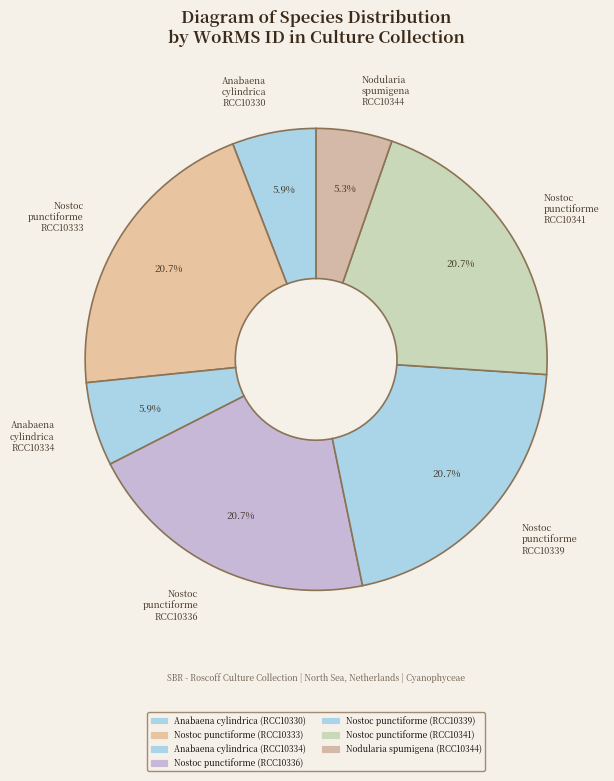

Is the sum of Nostoc punctiforme RCC10336 and Nostoc punctiforme RCC10341 greater than half?

No